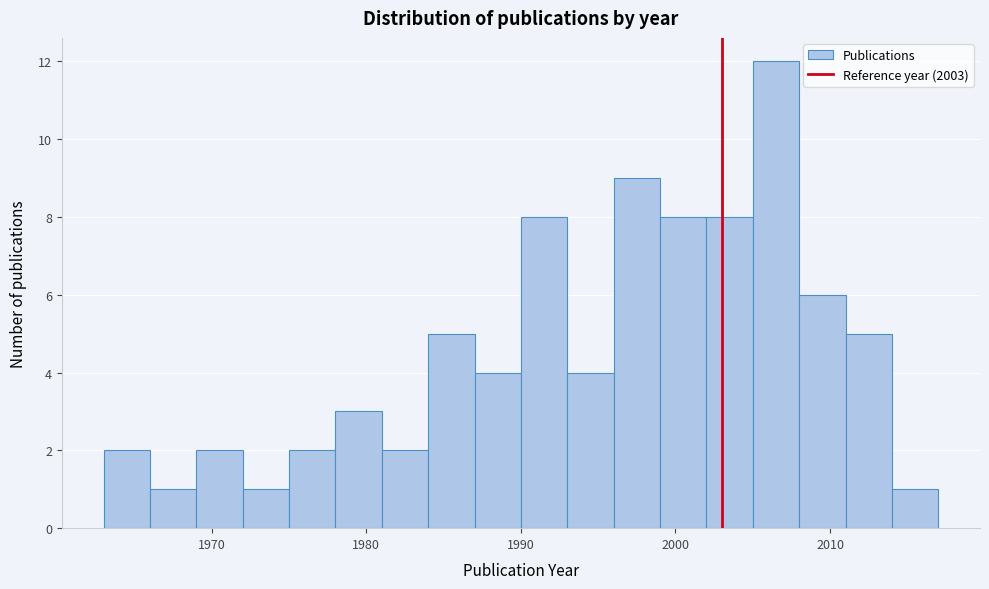

Read against the x-axis, roughly where is the centre of the tallest bar?

2007